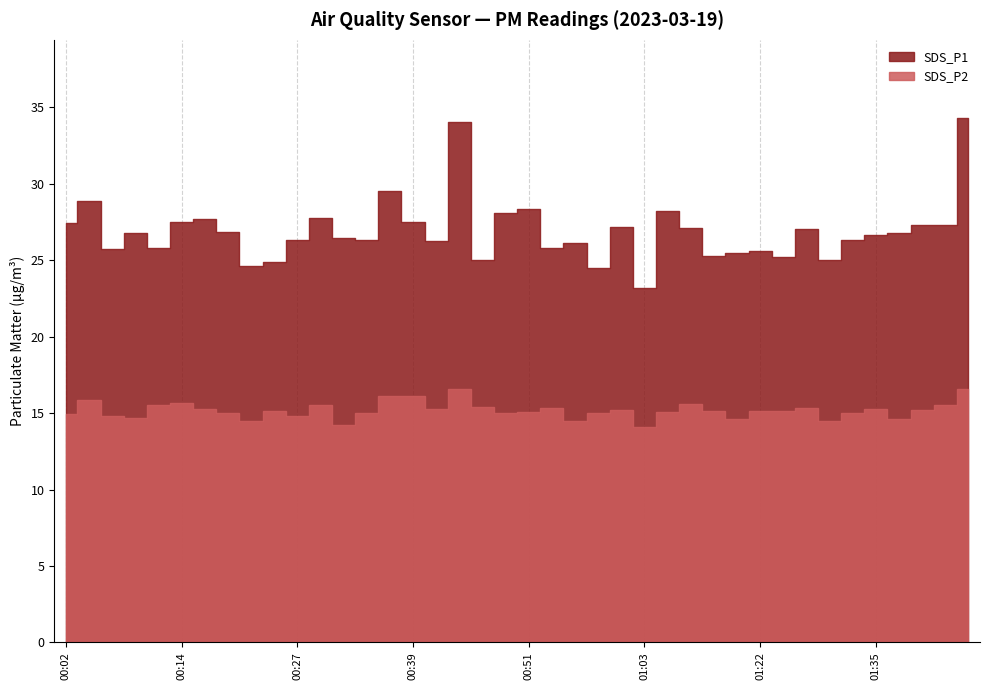

Which series has the largest total across all categories?

SDS_P1